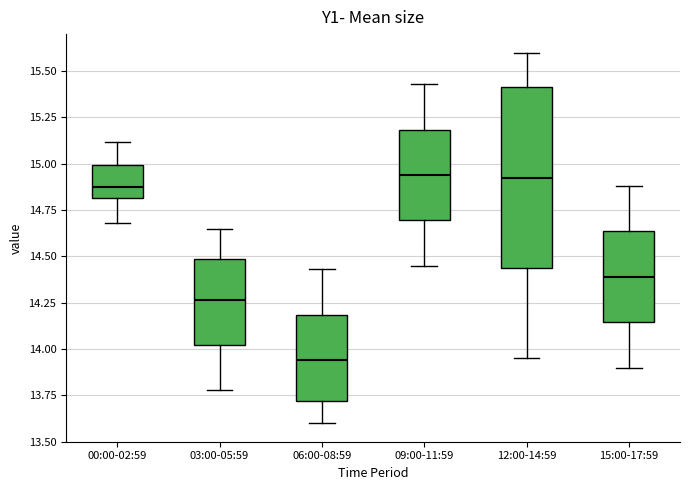

Comparing the boxes themselves (not the whiskers), which one is the tallest?

12:00-14:59